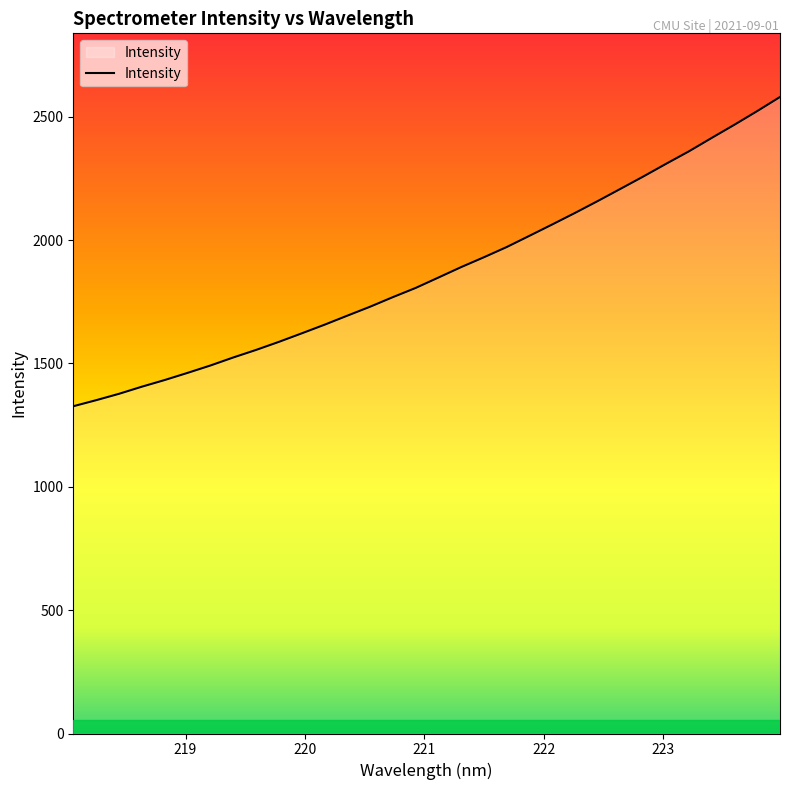

What is the greatest value displayed?

2580.1